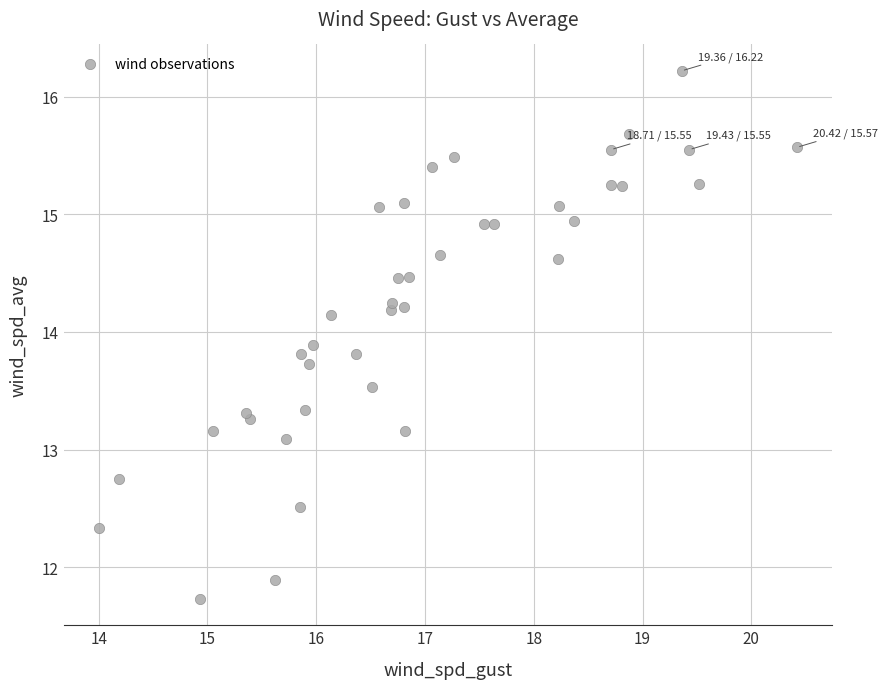

What is the range of X values (max minus min)?

6.4